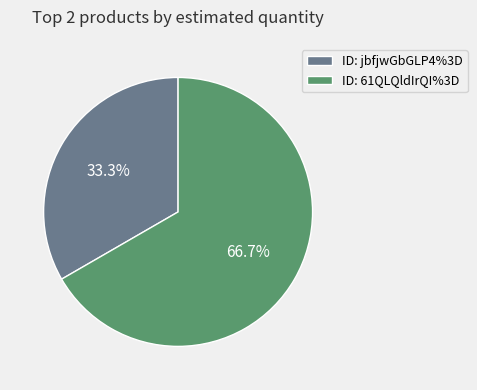

Between ID: jbfjwGbGLP4%3D and ID: 61QLQldIrQI%3D, which is larger?

ID: 61QLQldIrQI%3D